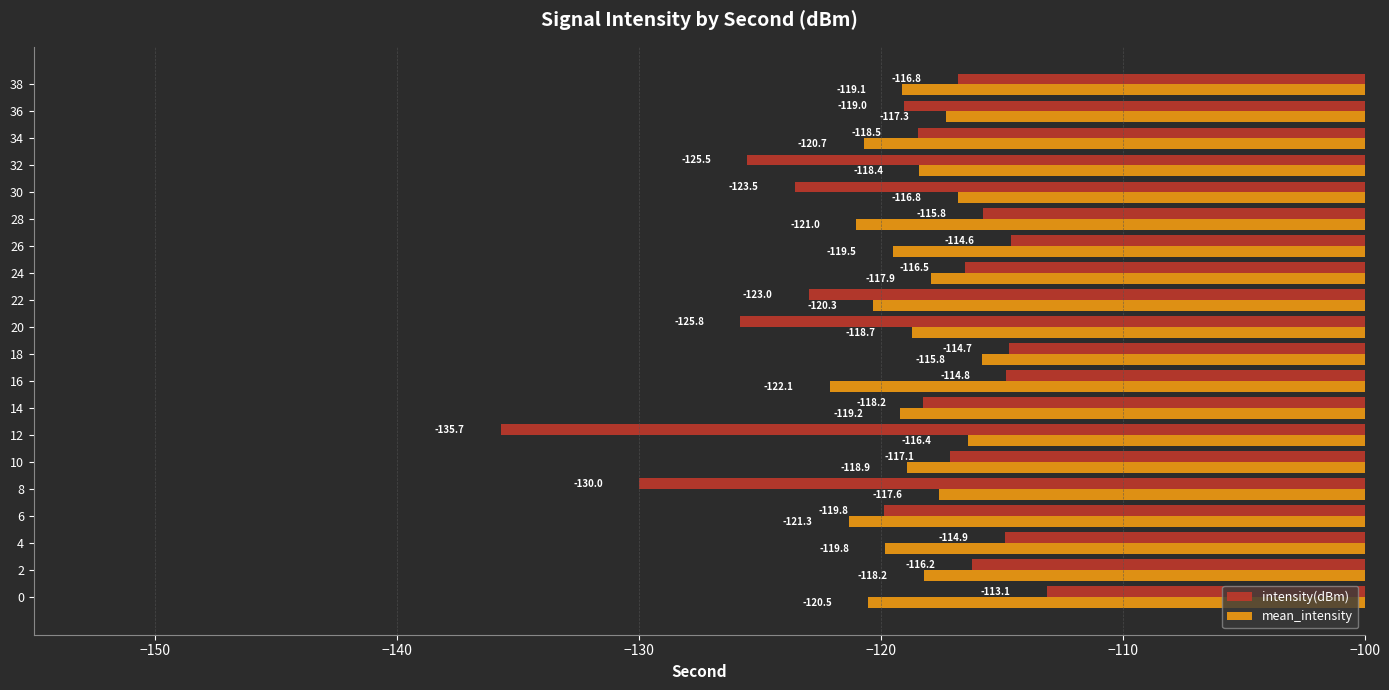

What is the approximate value of mean_intensity at 4?

-119.8